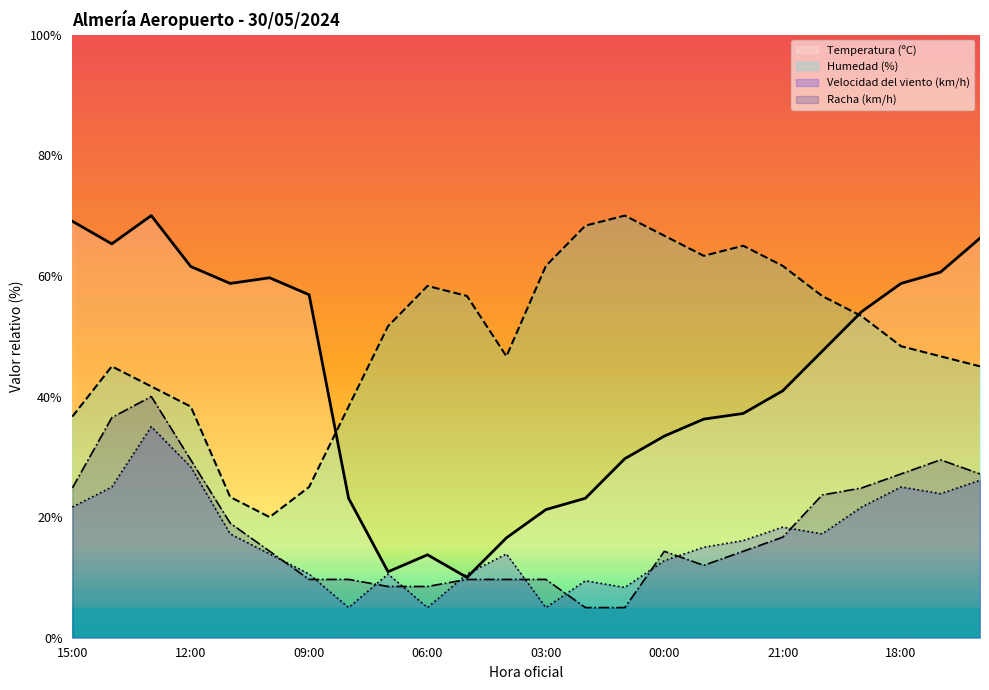

After their last crossing, which series has the higher values: Racha (km/h) or Velocidad del viento (km/h)?

Racha (km/h)